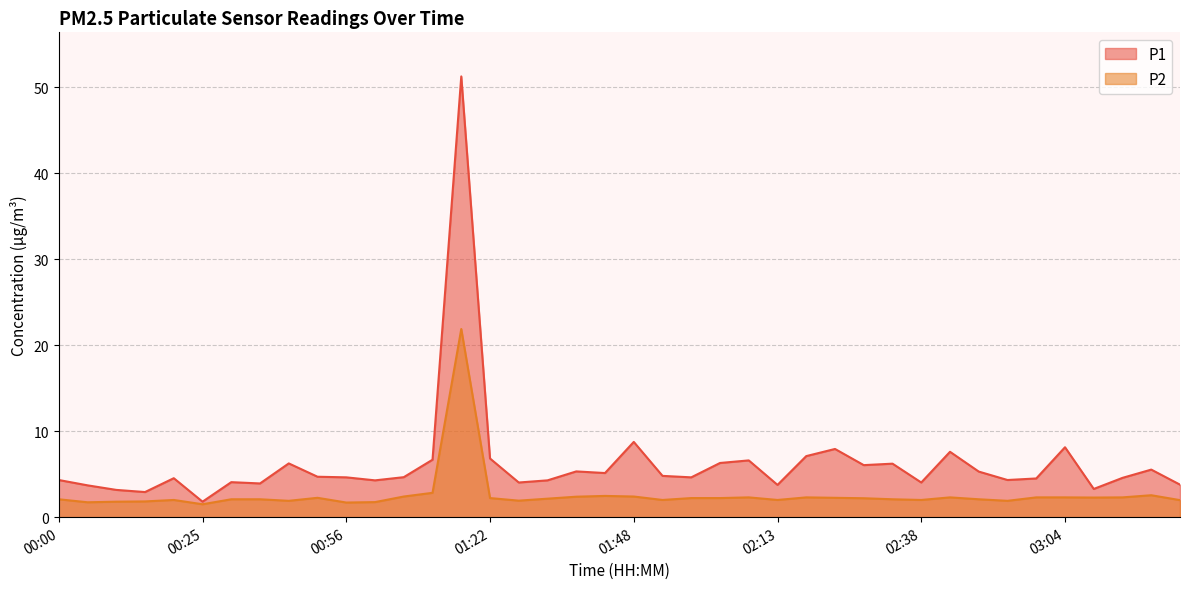

What is the label of the 11th point from the left?

00:56